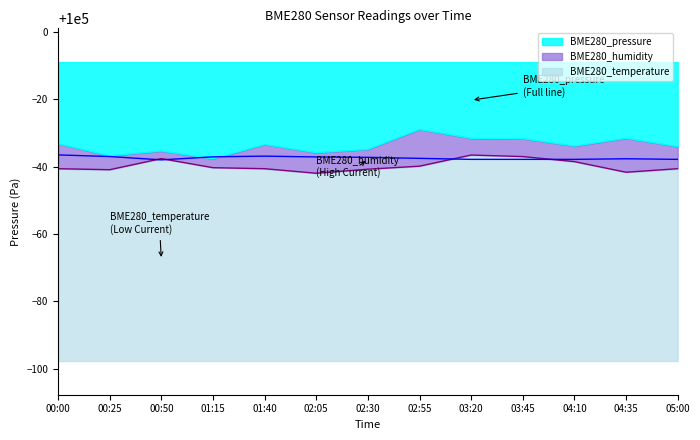

What is the highest value of the BME280_pressure series?

99971.0